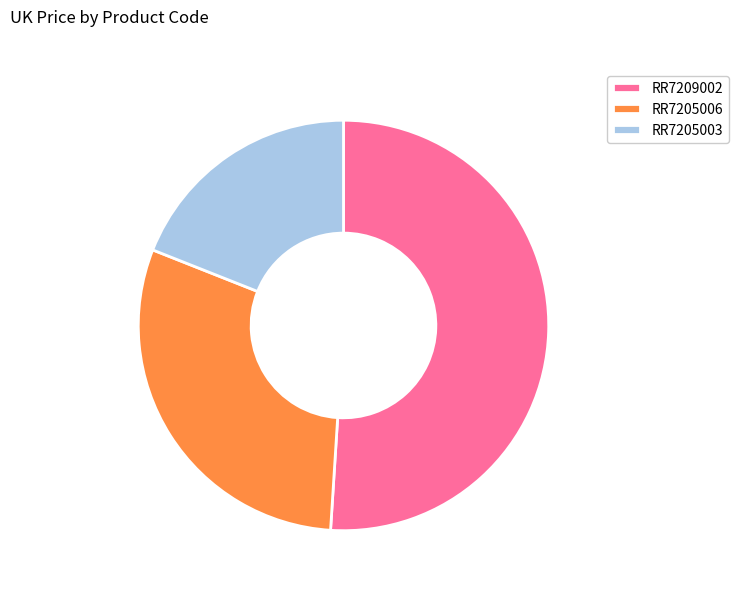

Which category has the biggest portion of the pie?

RR7209002